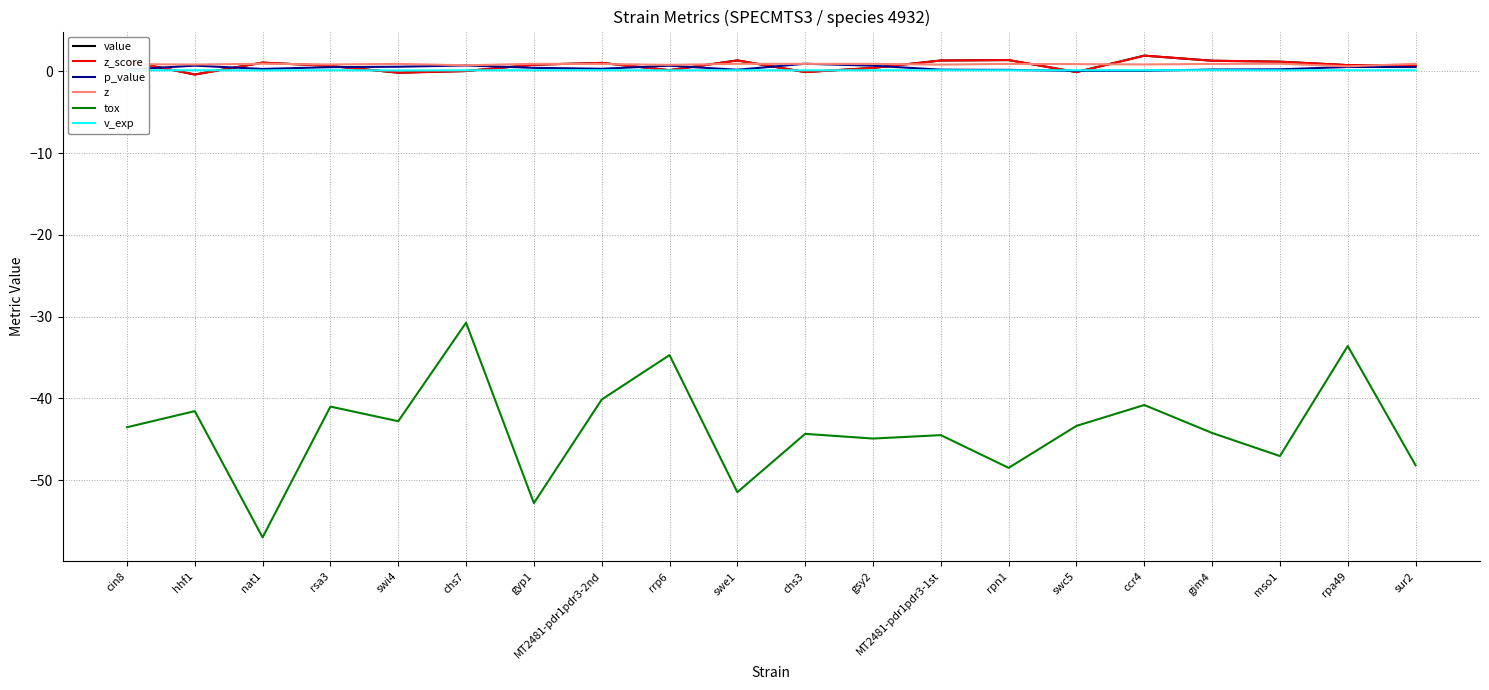

Reading left to right, extract all data points from this chart.

value: 1.3	-0.4	1.1	0.7	-0.2	0.0	0.8	1.0	0.1	1.3	-0.1	0.4	1.3	1.4	-0.1	1.9	1.3	1.2	0.8	0.7
z_score: 1.3	-0.4	1.1	0.7	-0.2	0.0	0.8	1.0	0.1	1.3	-0.1	0.4	1.3	1.4	-0.1	1.9	1.3	1.2	0.8	0.7
p_value: 0.2	0.7	0.3	0.5	0.6	0.7	0.4	0.3	0.7	0.2	0.9	0.7	0.2	0.2	0.1	0.1	0.2	0.2	0.5	0.5
z: 0.9	0.8	0.9	0.8	0.9	0.7	0.9	0.9	0.8	0.9	0.9	0.9	0.8	0.9	0.9	0.8	0.9	0.9	0.6	0.9
tox: -43.5	-41.6	-57.0	-41.0	-42.8	-30.8	-52.8	-40.2	-34.7	-51.5	-44.4	-44.9	-44.5	-48.5	-43.4	-40.8	-44.2	-47.1	-33.6	-48.2
v_exp: 0.1	0.1	0.1	0.1	0.1	0.1	0.1	0.1	0.1	0.1	0.1	0.1	0.1	0.1	0.1	0.1	0.1	0.1	0.1	0.1